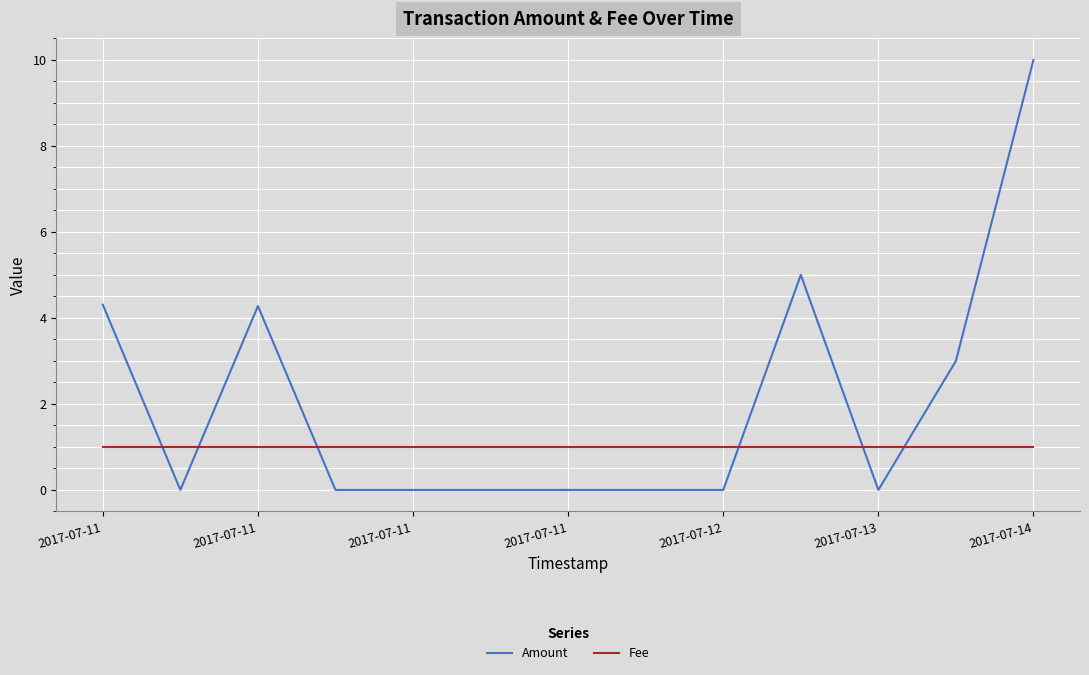

Which series has the largest total across all categories?

Amount